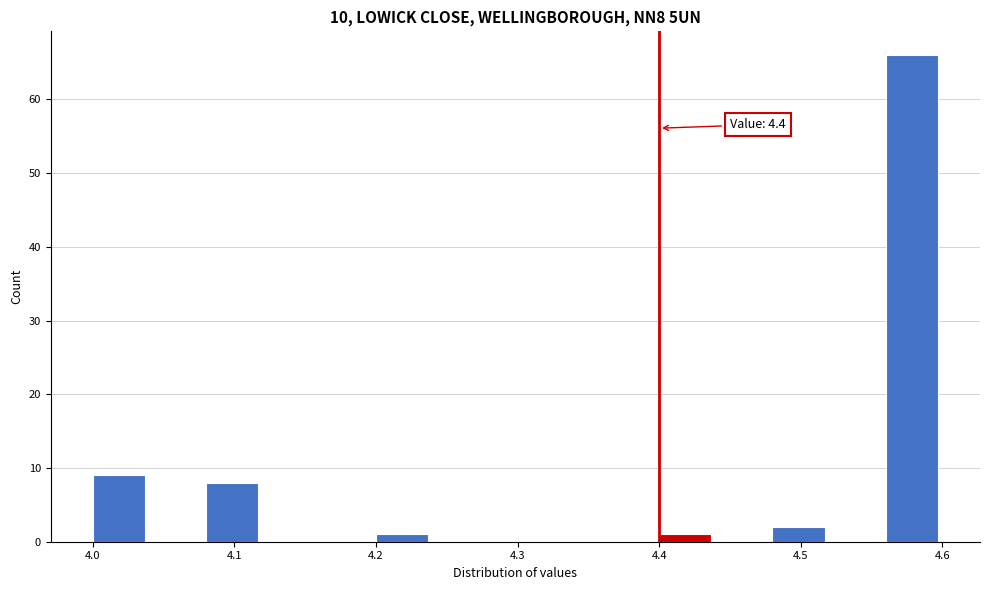

Over which range of the x-axis is the bar tallest?

4.56 to 4.60